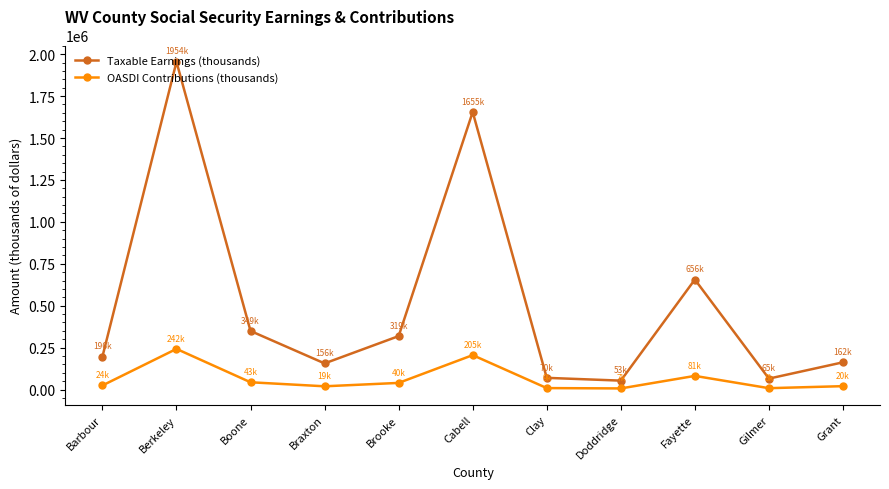

True or false: OASDI Contributions (thousands) has a value of 43305 at Boone.

True